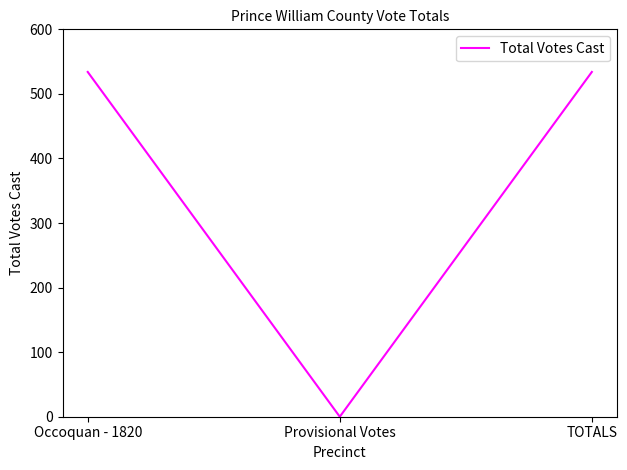

What value does the data have at Occoquan - 1820, to the nearest 50?

550